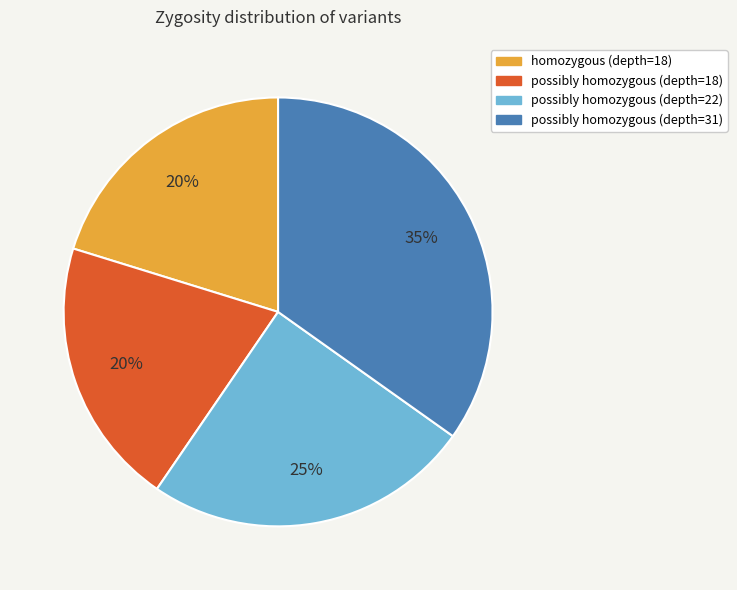

Is there any slice that represents more than half of the pie?

No